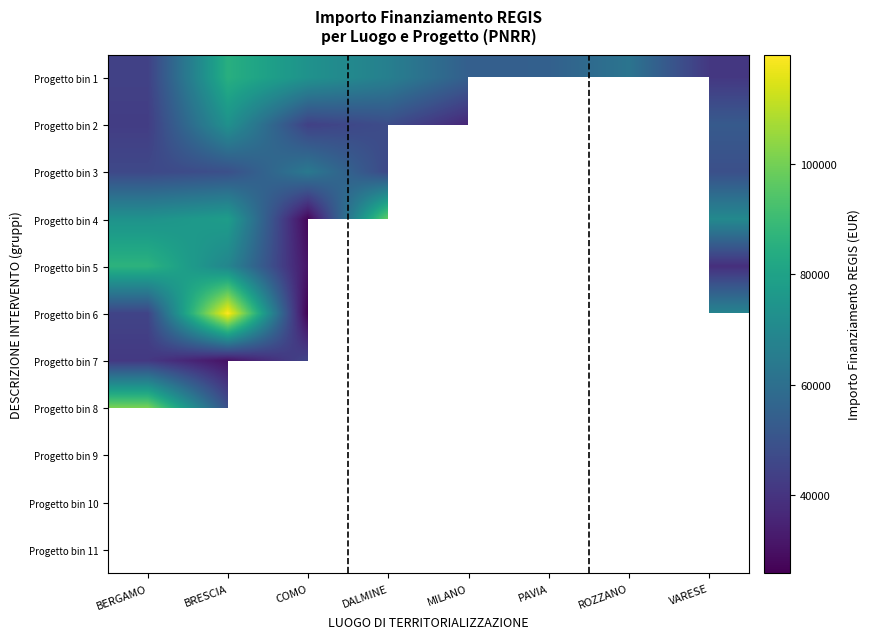

Which has a higher value, BRESCIA or PAVIA?

BRESCIA